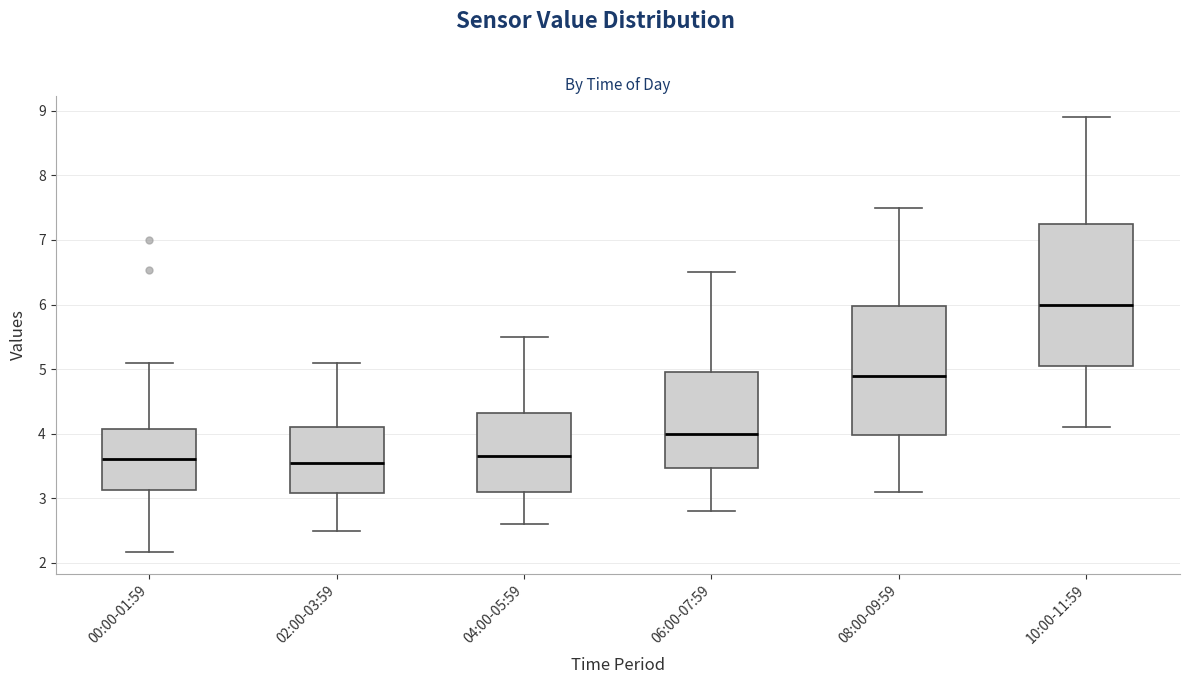

Where does the upper whisker of the box for 10:00-11:59 end on the y-axis? The values are not printed on the chart, so give them approximately, as read against the axis.

8.9